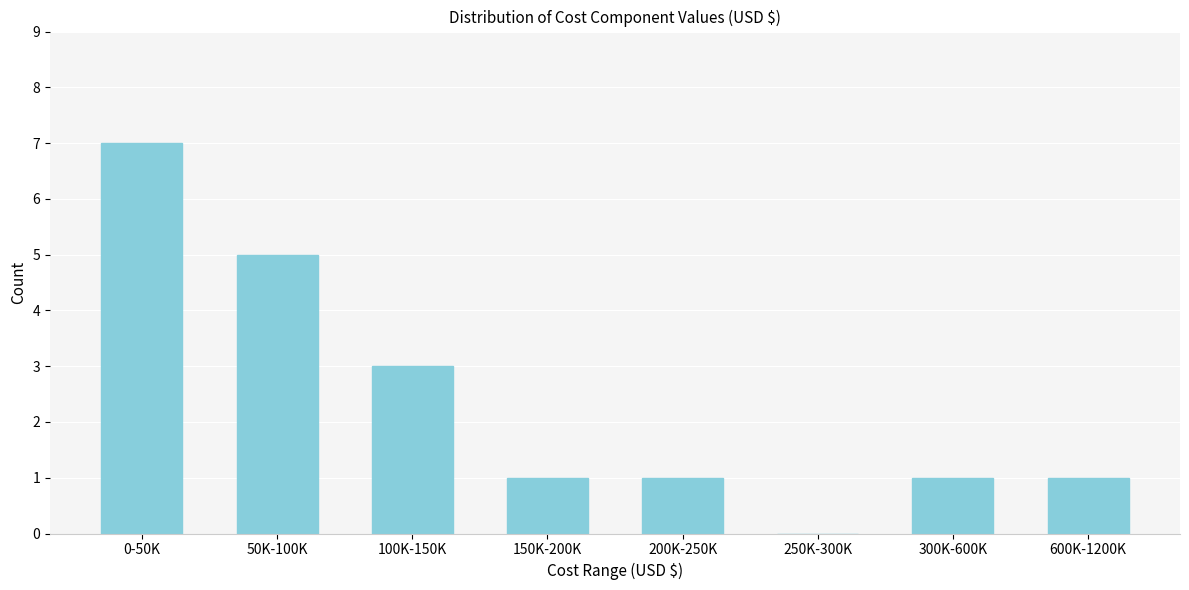

Reading left to right, list all the values displayed in this chart.

0-50K=7	50K-100K=5	100K-150K=3	150K-200K=1	200K-250K=1	250K-300K=0	300K-600K=1	600K-1200K=1